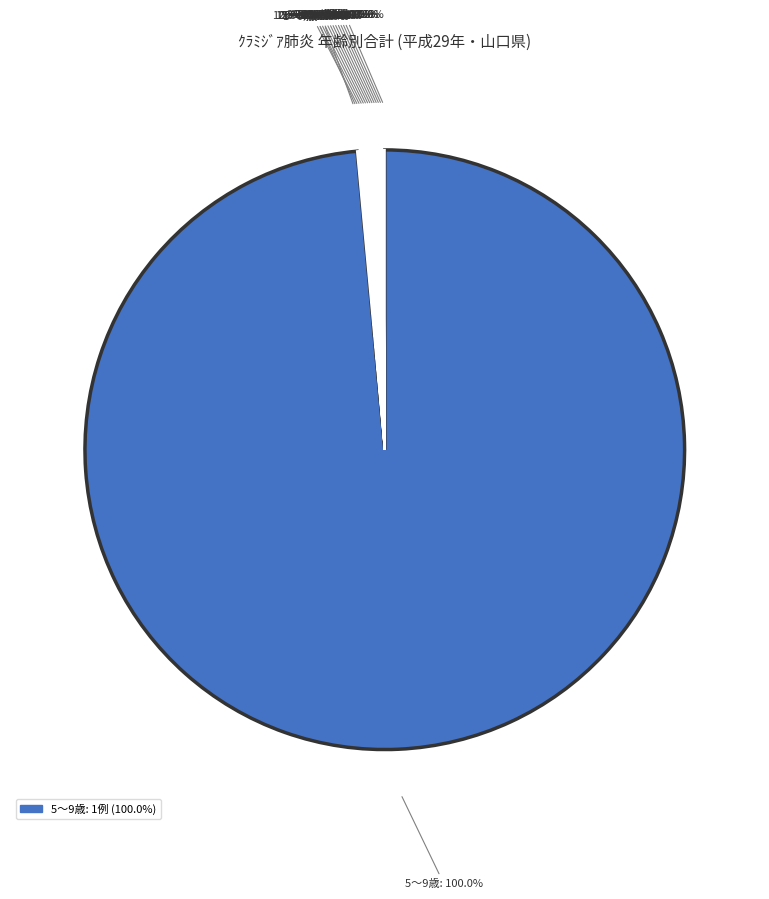

Which slice is the smallest?

0歳